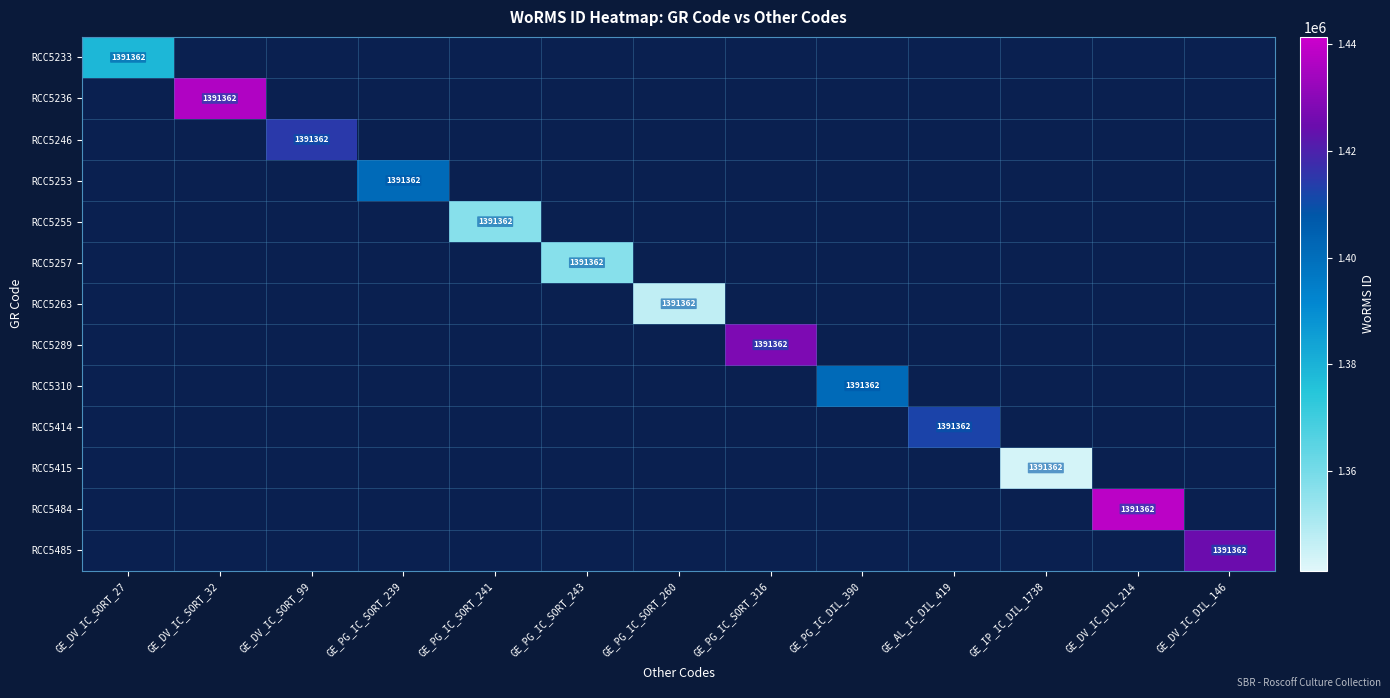

Which series has the largest range (max minus min)?

RCC5233